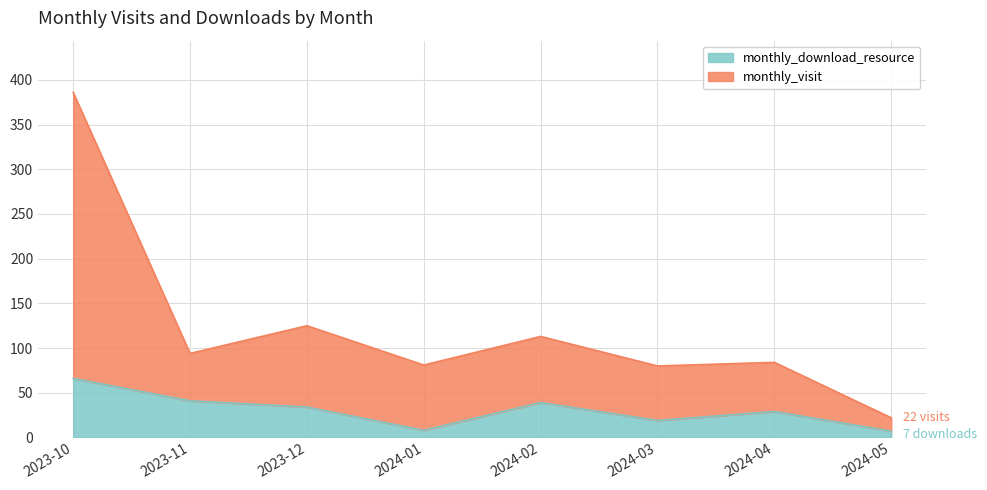

Which series has the largest total across all categories?

monthly_visit